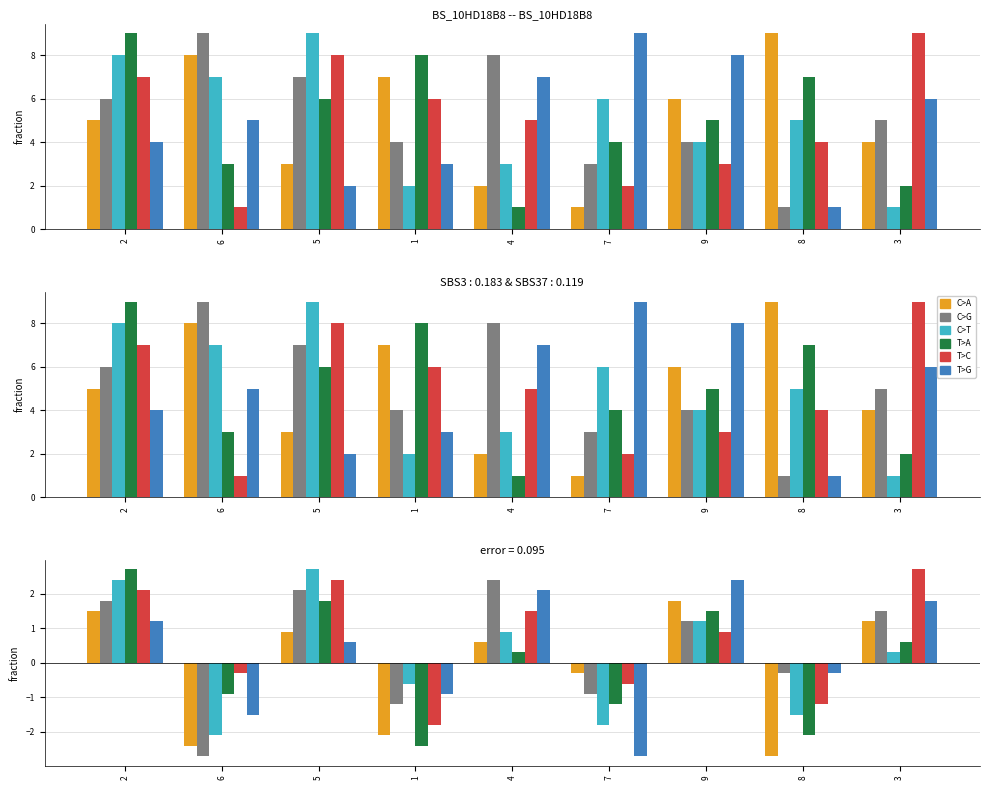

What is the value of the col_6 bar at the 1st from the left?

1.2